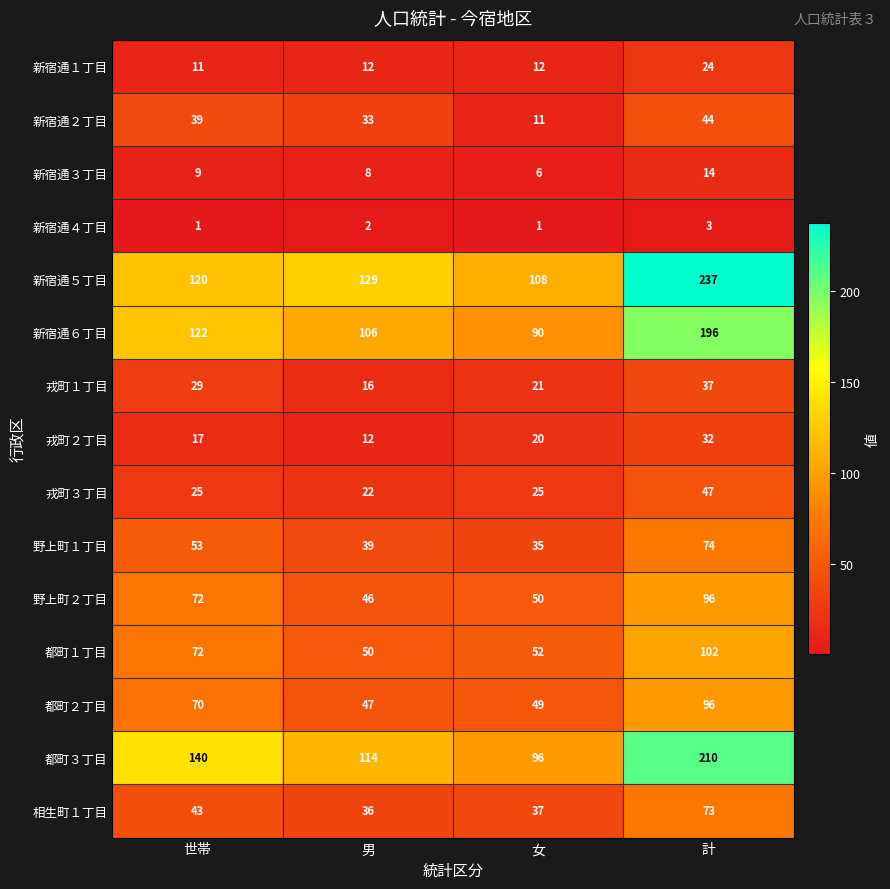

Rank the categories by 相生町１丁目 value from highest to lowest.

計, 世帯, 女, 男